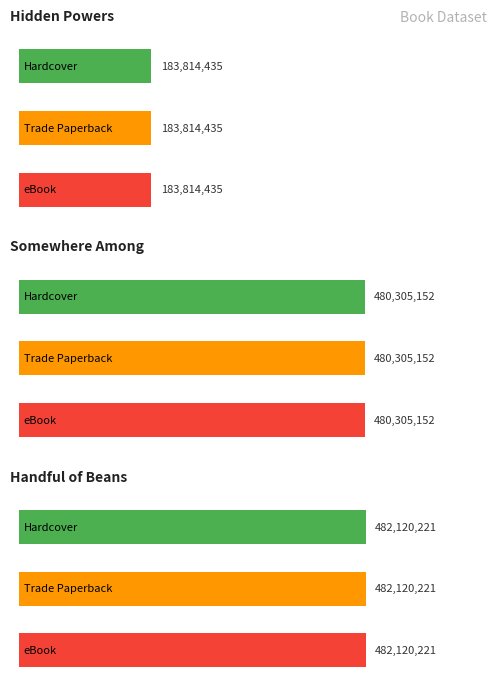

Where is Hardcover nearest to the value 332967328?

Somewhere Among